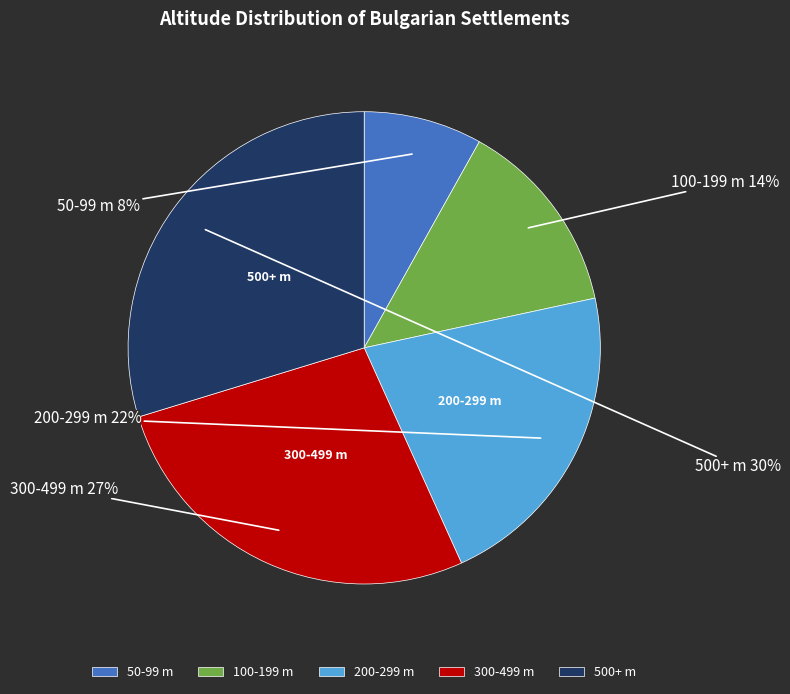

Between 200-299 m and 100-199 m, which is larger?

200-299 m